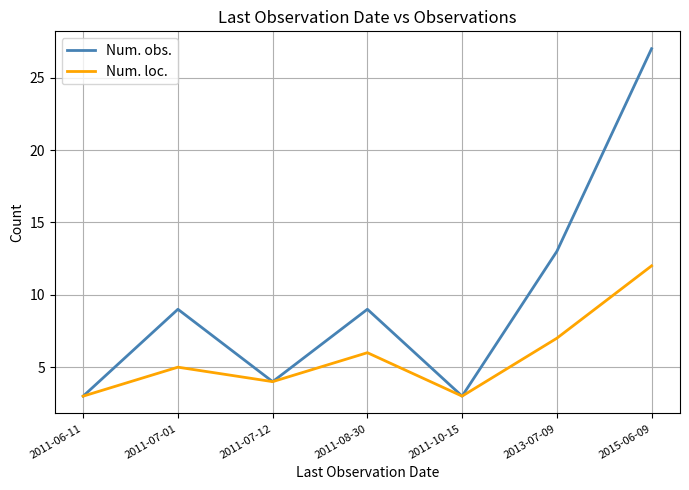

How many lines are shown in the chart?

2